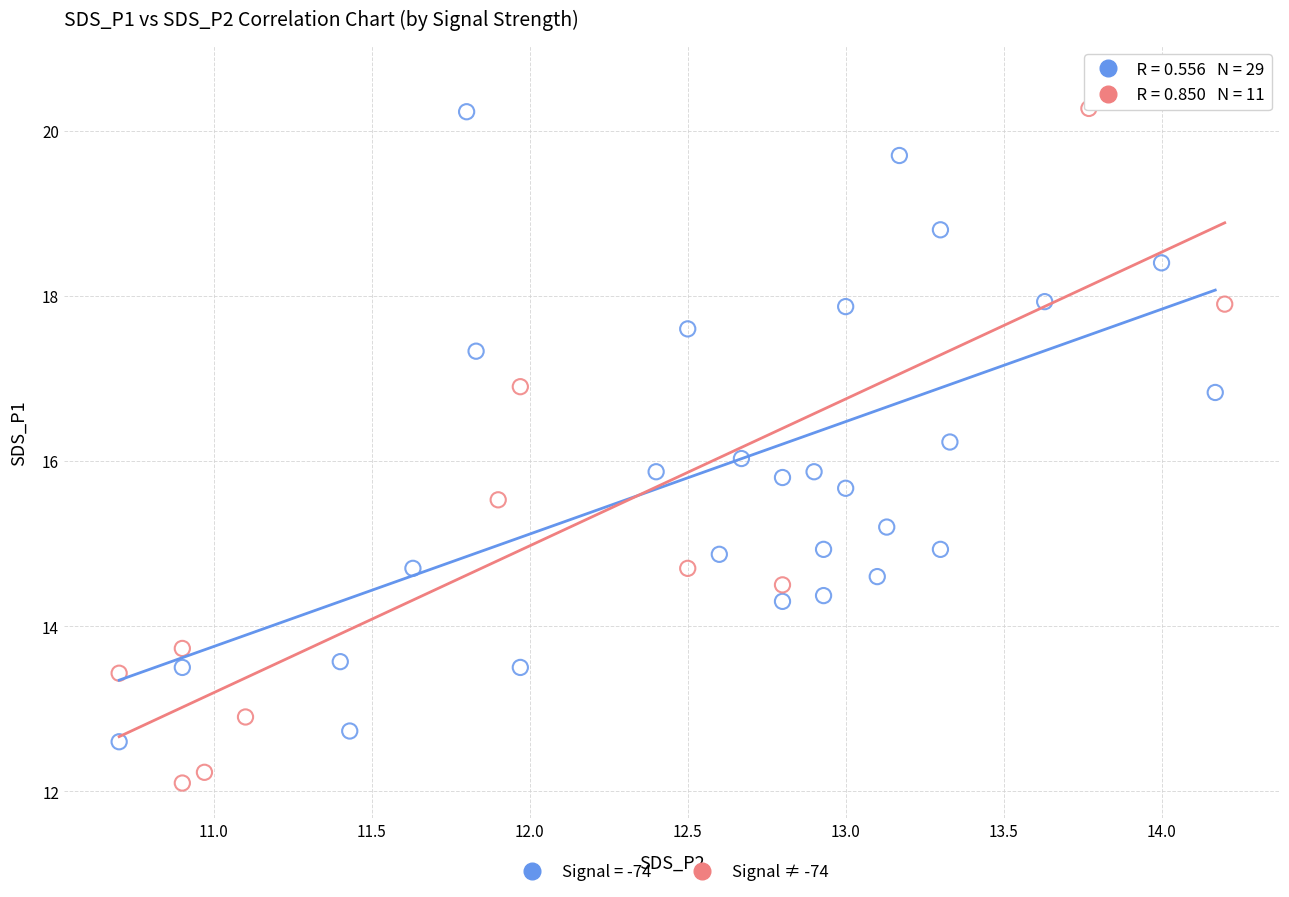

Which series reaches the minimum Y coordinate?

Signal ≠ -74